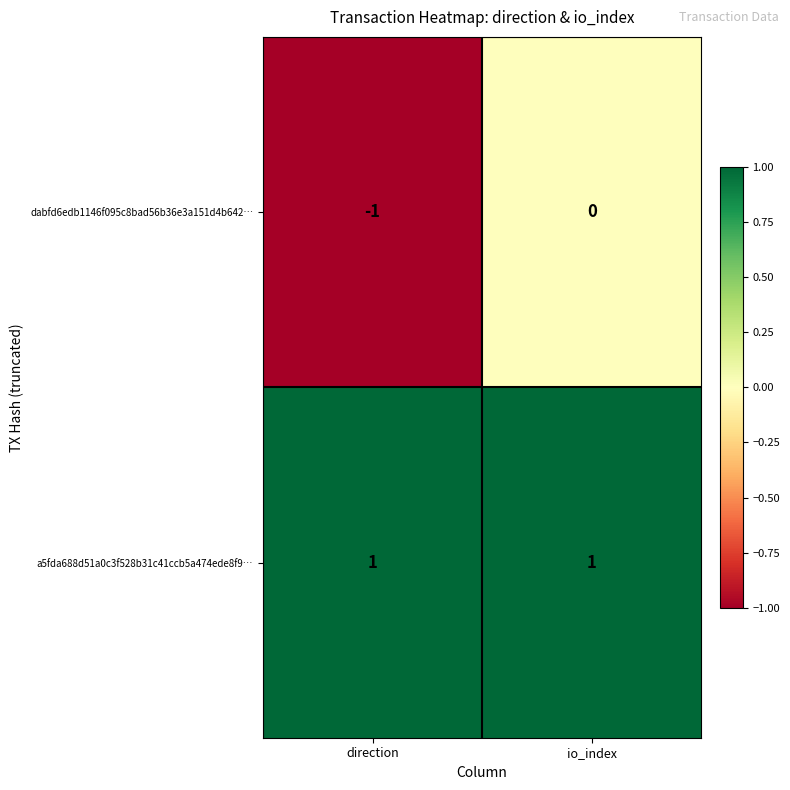

At io_index, list the series in order from largest to smallest.

a5fda688d51a0c3f528b31c41ccb5a474ede8f9…, dabfd6edb1146f095c8bad56b36e3a151d4b642…